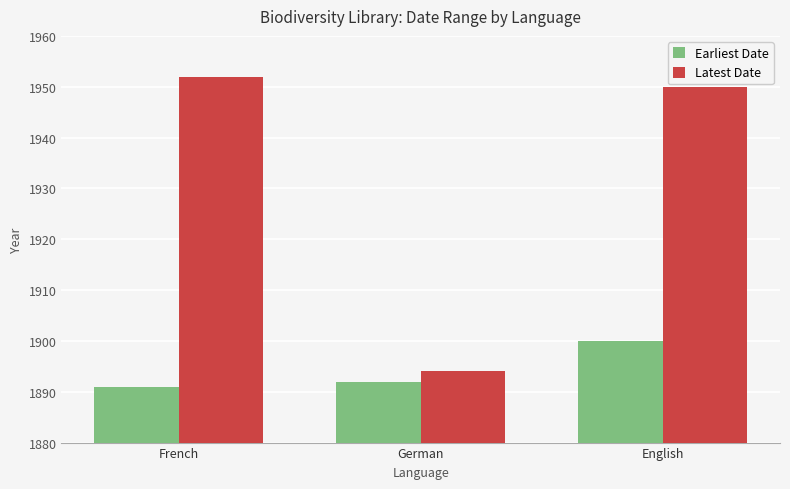

Is it true that Earliest Date equals 476 at French?

False